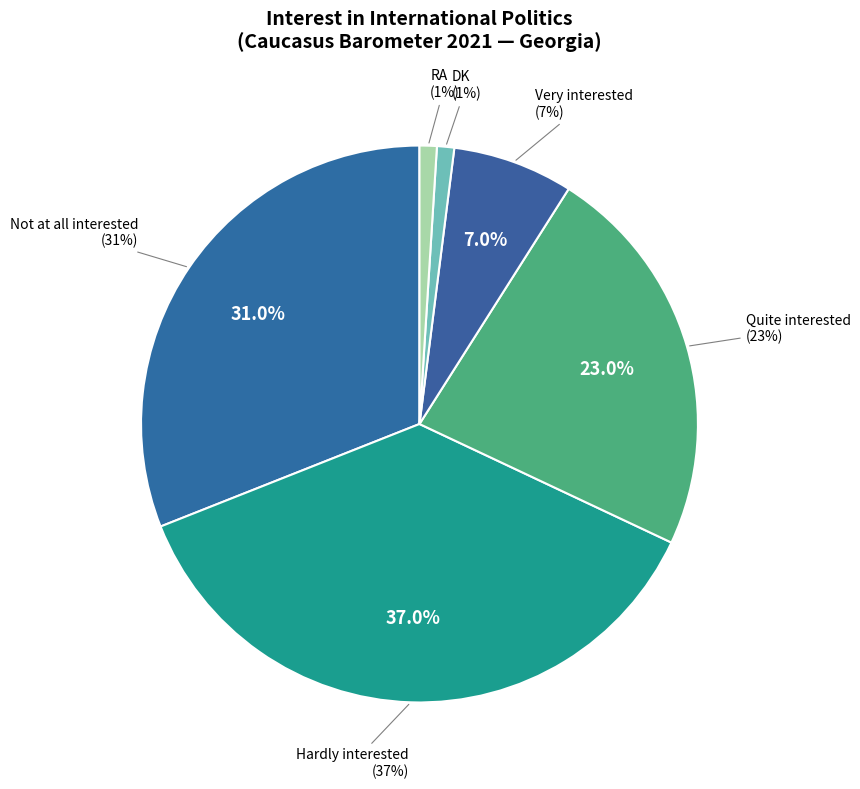

How many segments does this pie chart have?

6